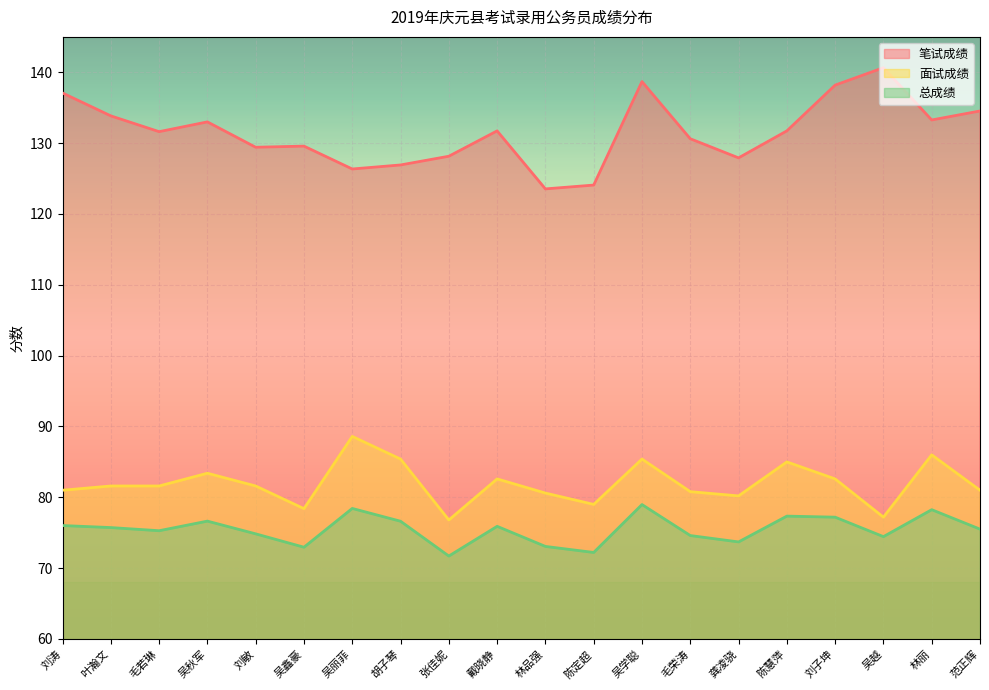

What is the label of the 9th point from the left?

张佳妮